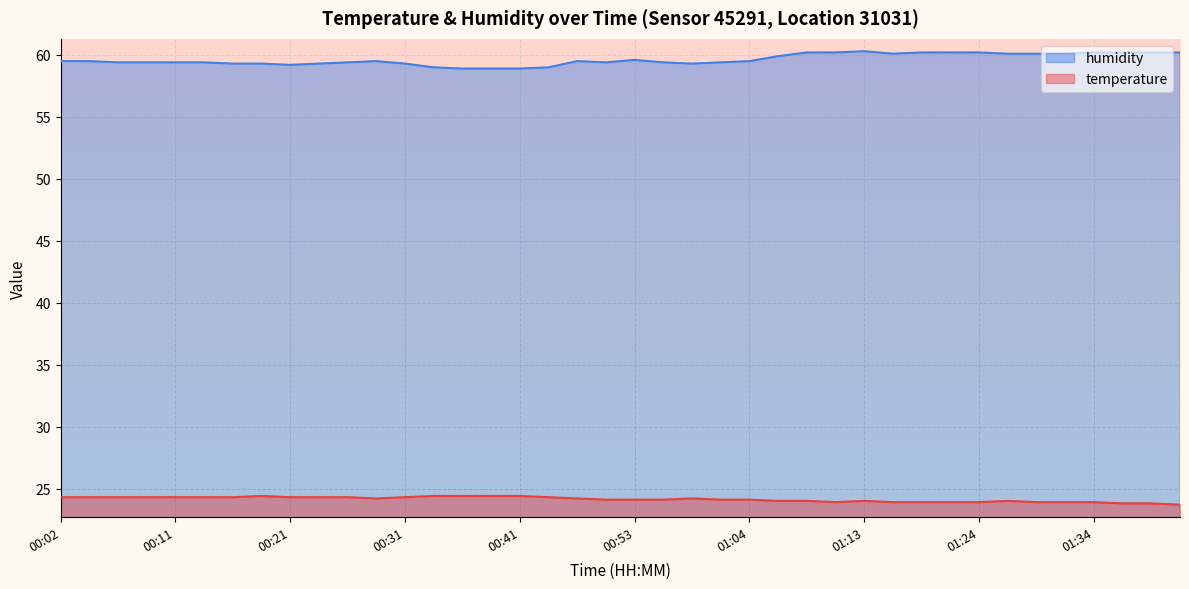

True or false: humidity and temperature cross at least once.

False